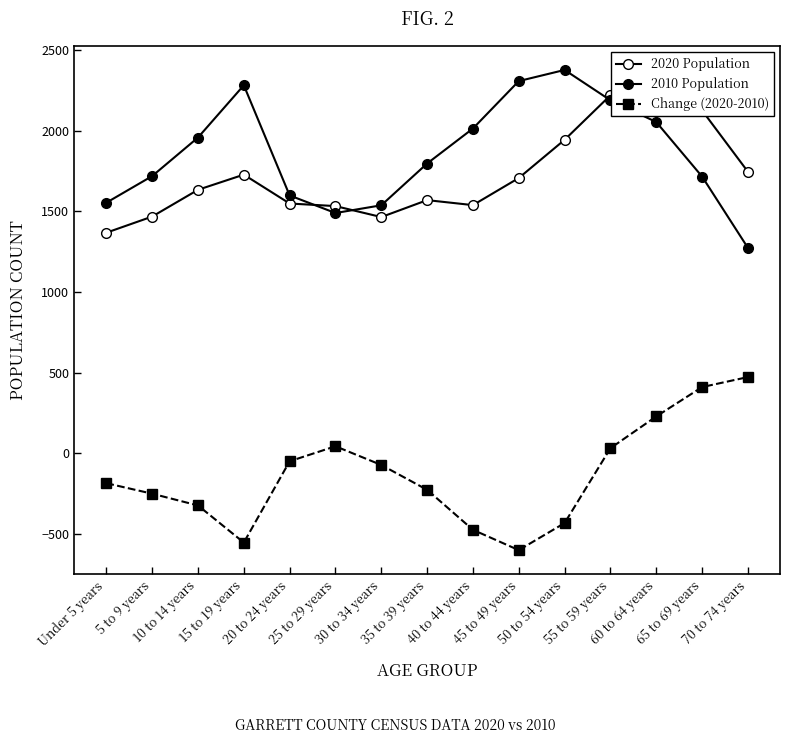

Does the chart have visible grid lines?

No